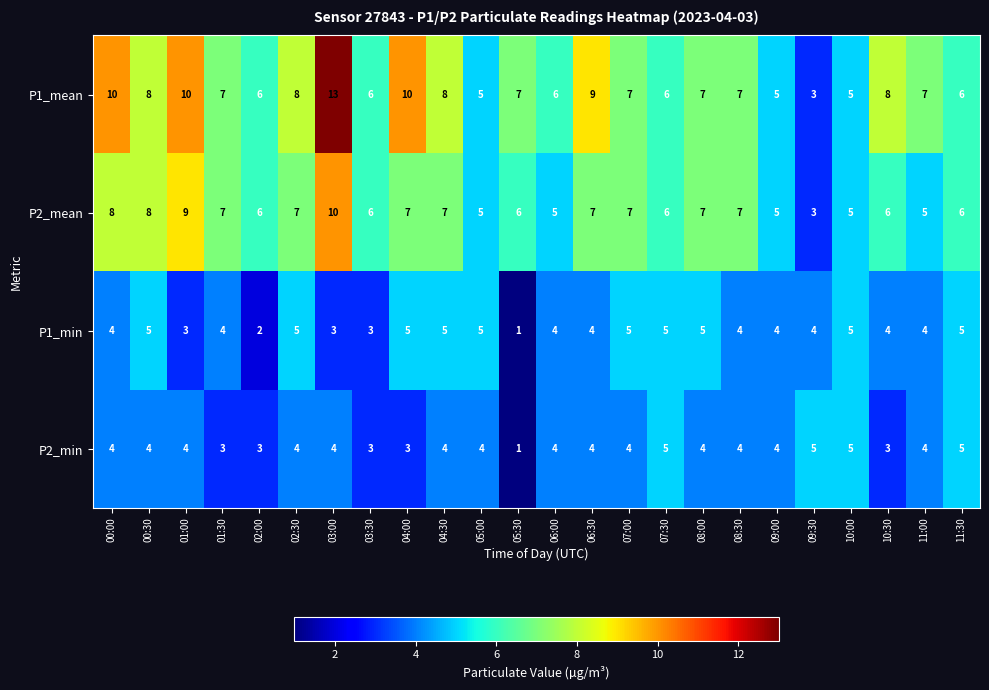

True or false: P1_min has a value of 3 at 09:00.

False